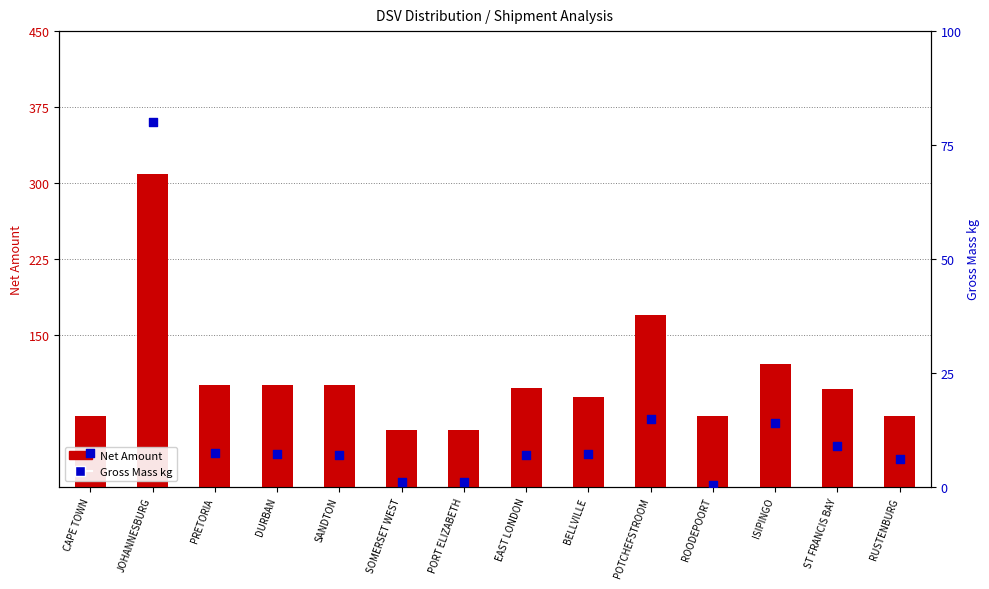

Which series has the largest Y range (max minus min)?

Net Amount